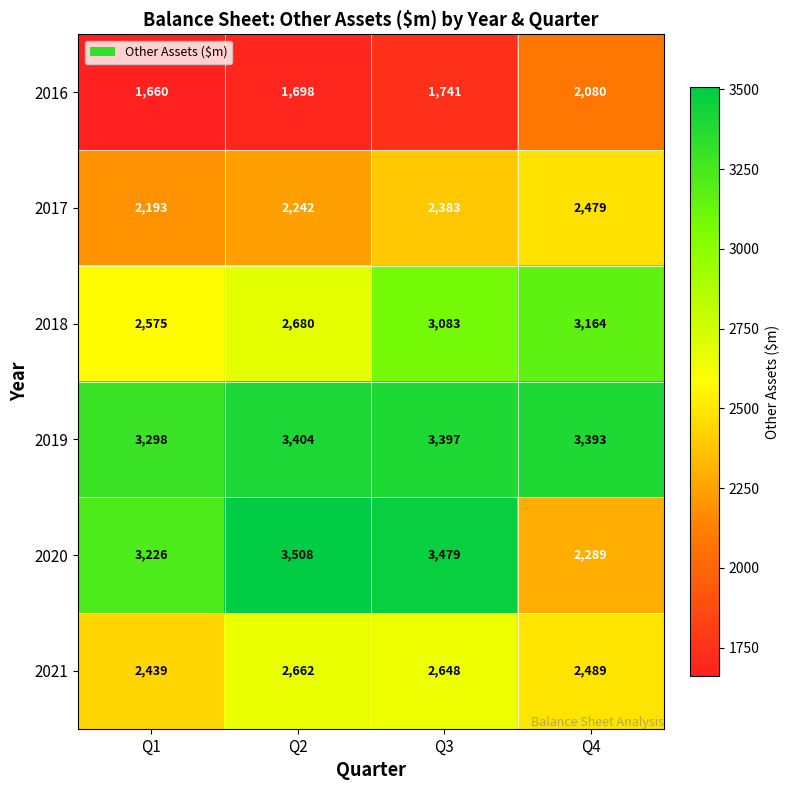

Is it true that 2019 equals 3298 at Q1?

True